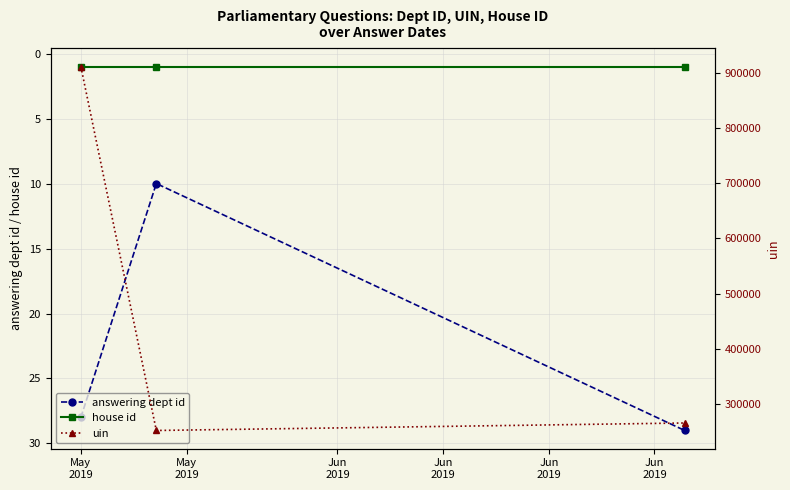

How many values in the answering dept id series are below 28?

1